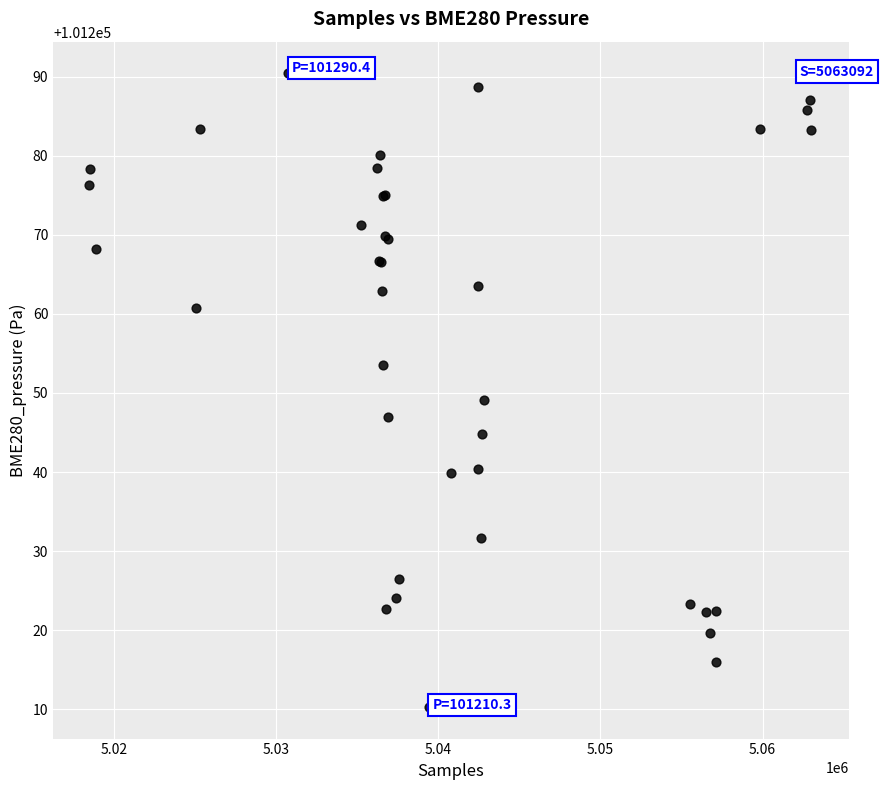

What Y value in the scatter plot is closest to 101250?

101249.1